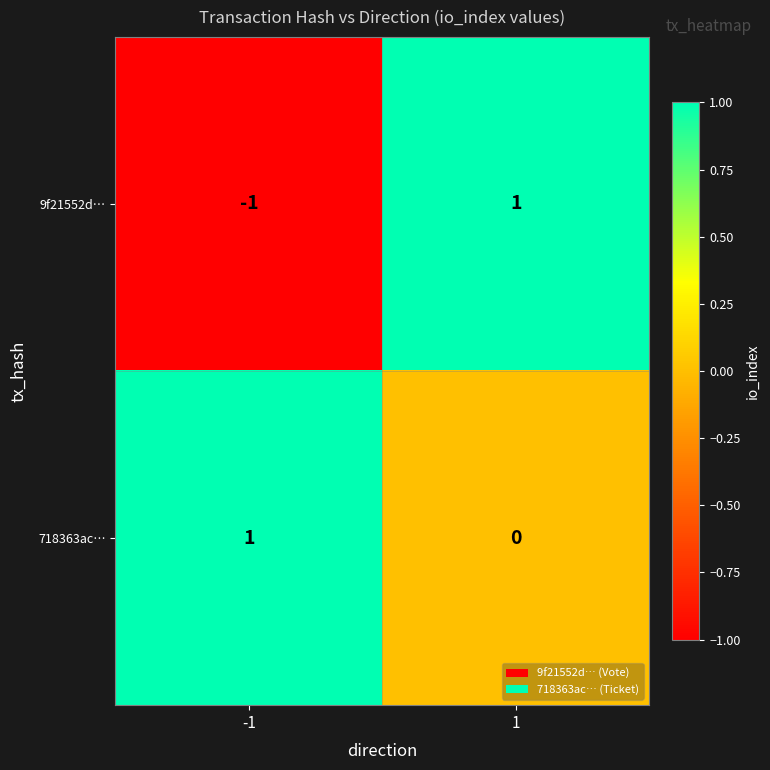

Which series has the largest total across all categories?

718363ac…